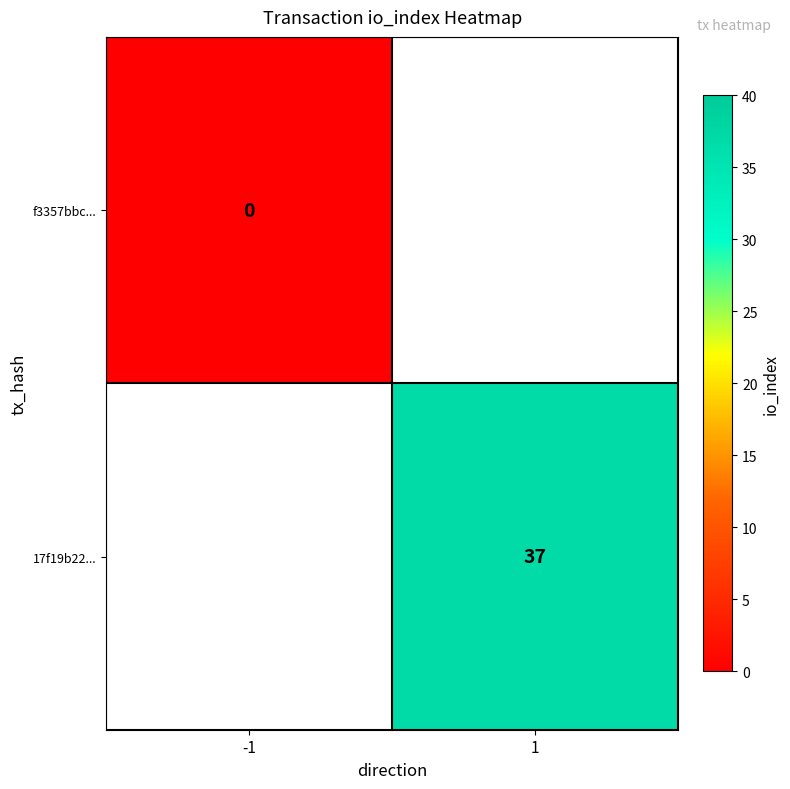

The 17f19b22... series shows 37 at 1. True or false?

True